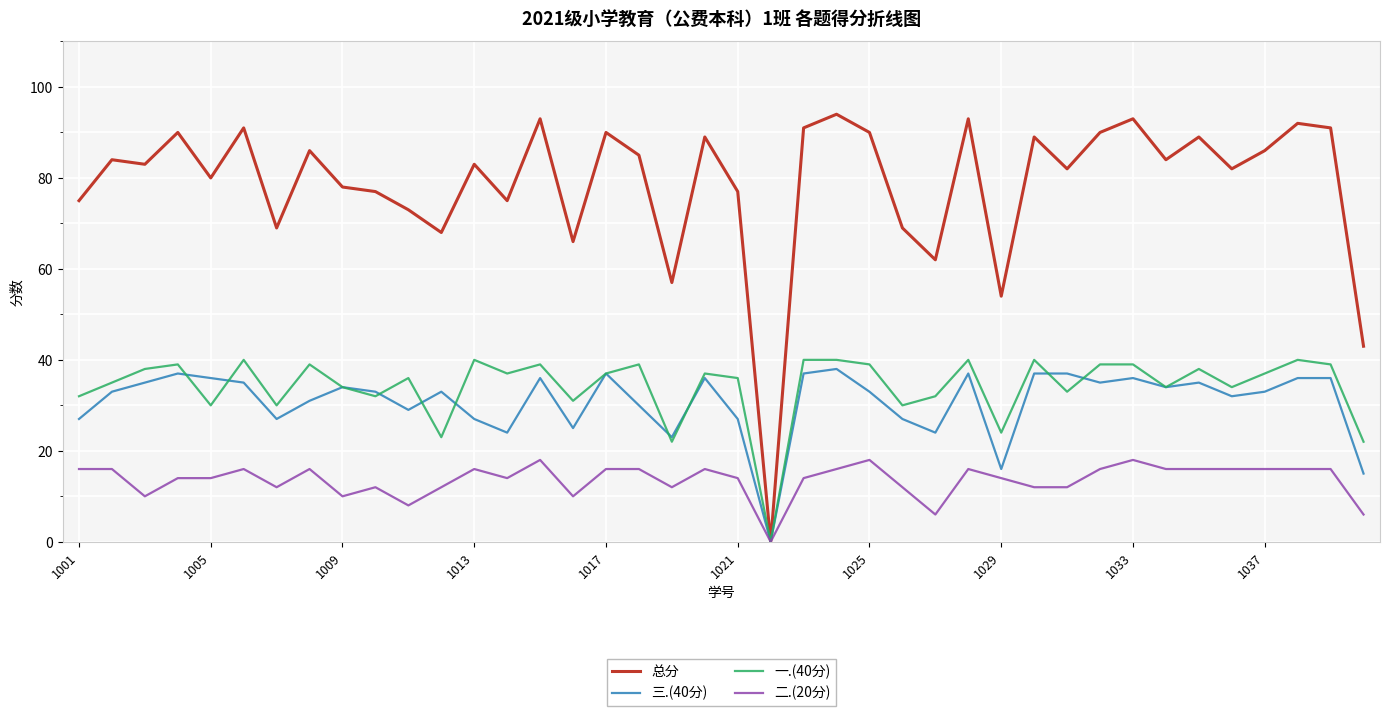

What is the maximum value shown in the chart?

94